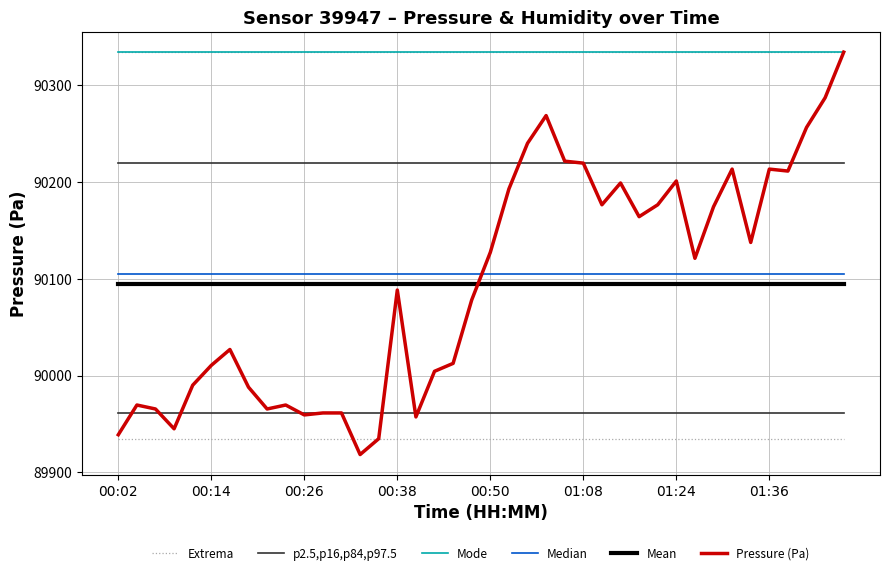

Which series has the largest range (max minus min)?

Pressure (Pa)